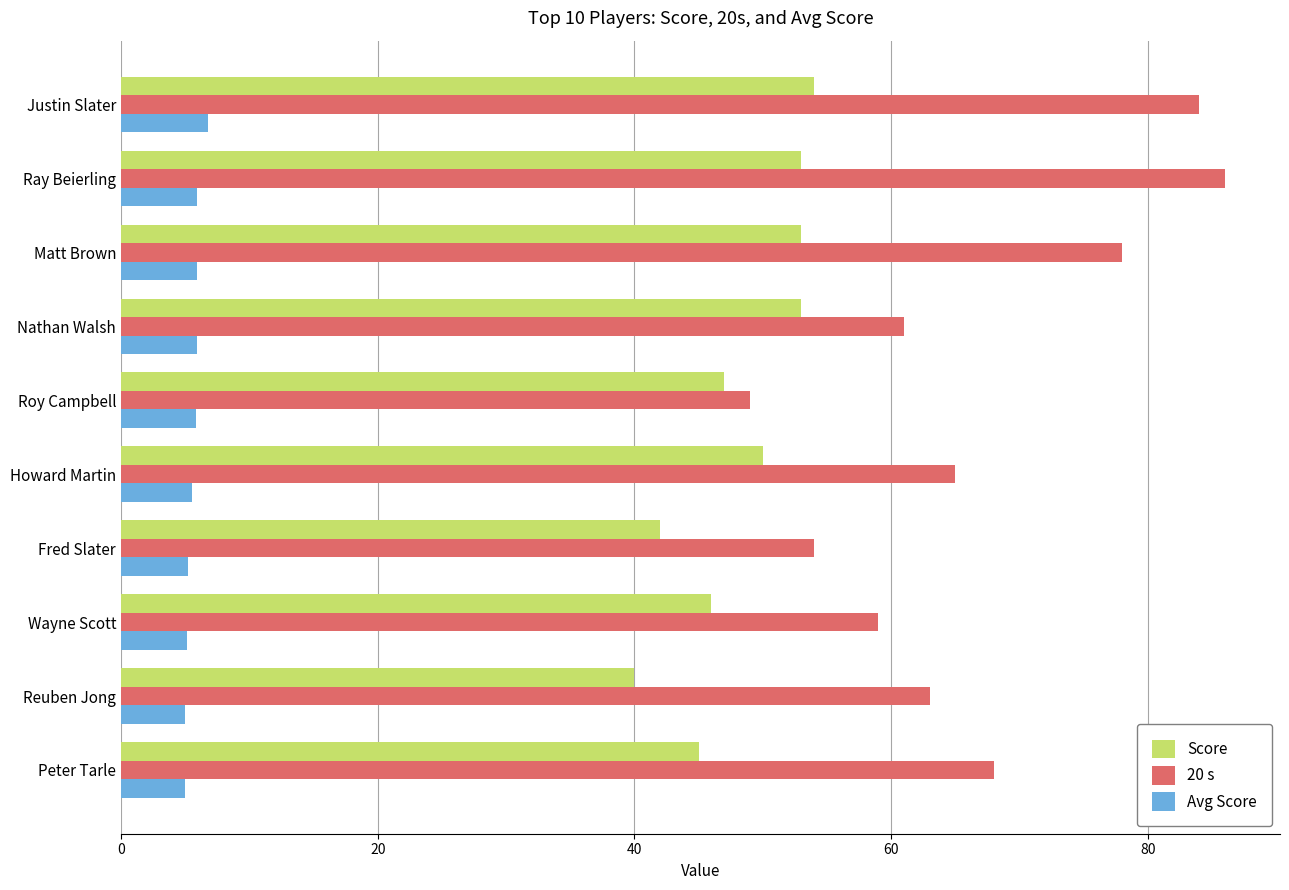

What is the total value across all series at Reuben Jong?

108.0